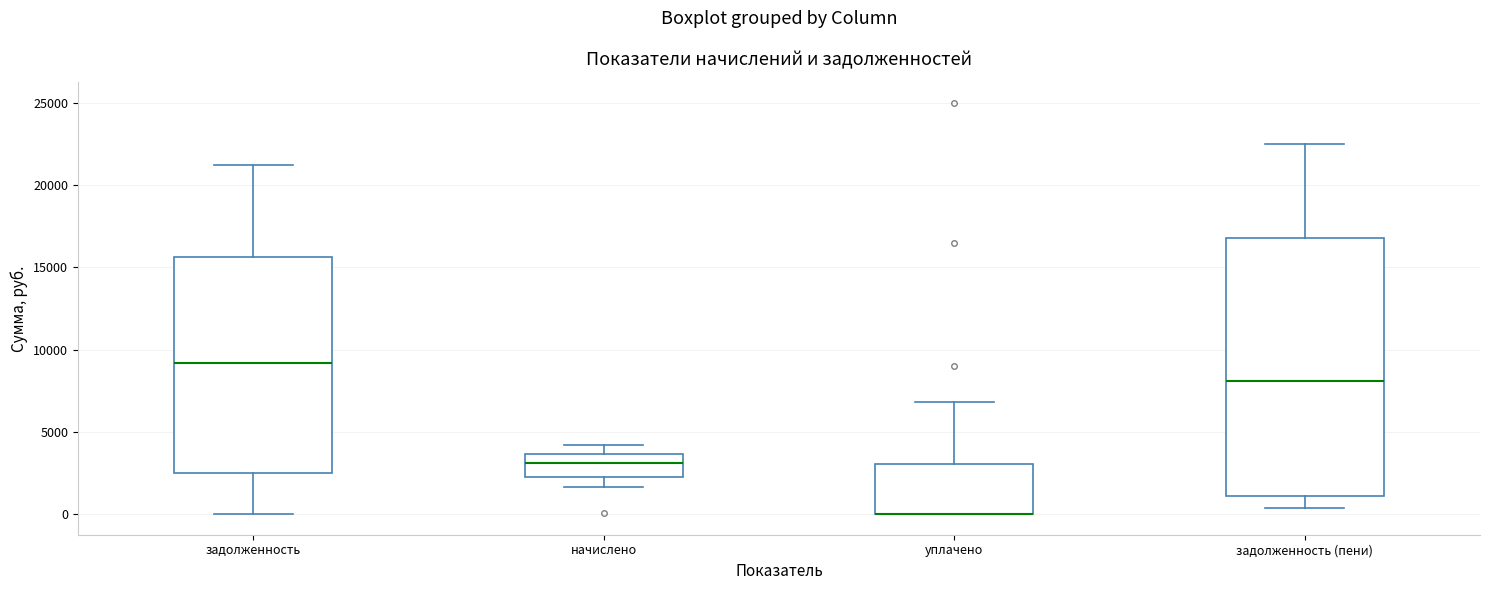

Which box is the tallest, from its lower edge to its upper edge?

задолженность (пени)